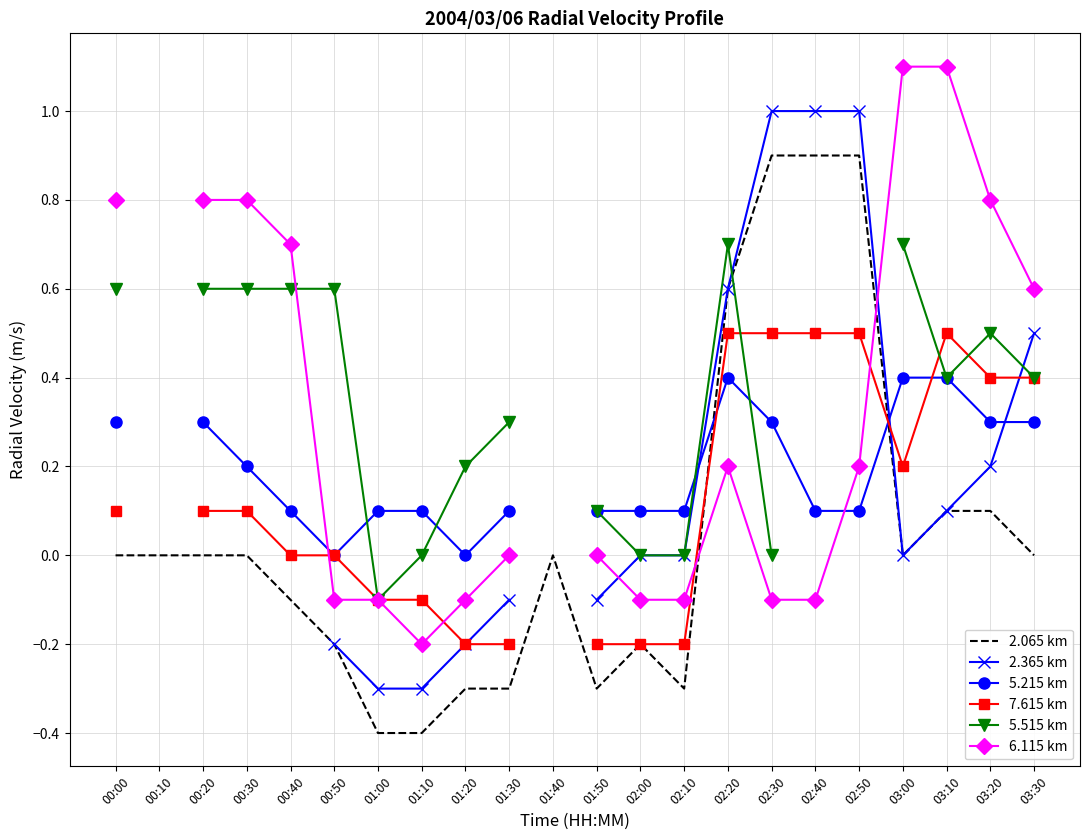

What is the sum of the 6.115 km values at 00:00 and 02:30?

0.7